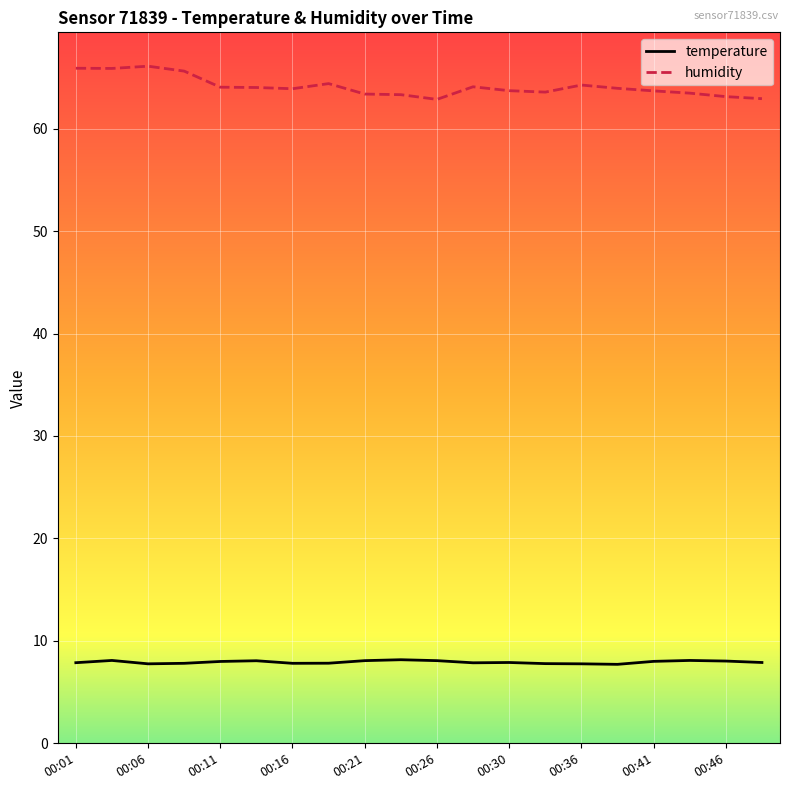

What is the smallest value displayed?

7.7